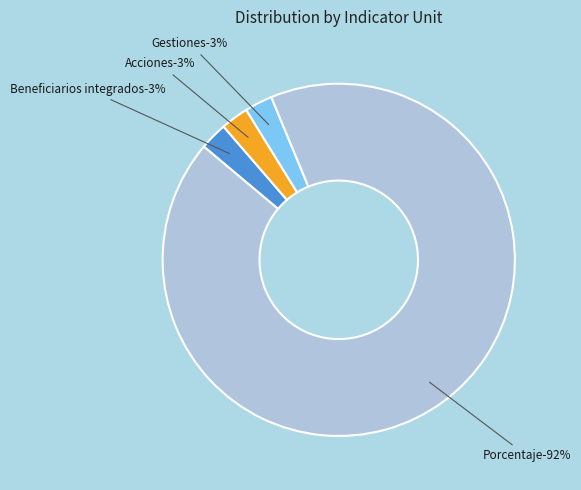

Which category has the biggest portion of the pie?

Porcentaje